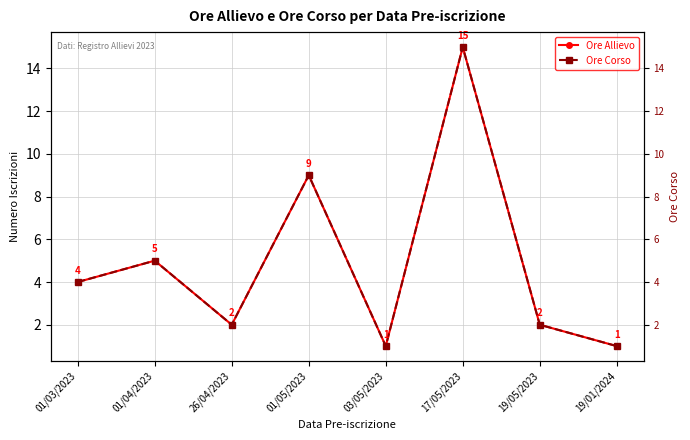

True or false: Ore Corso and Ore Allievo intersect in this chart.

False